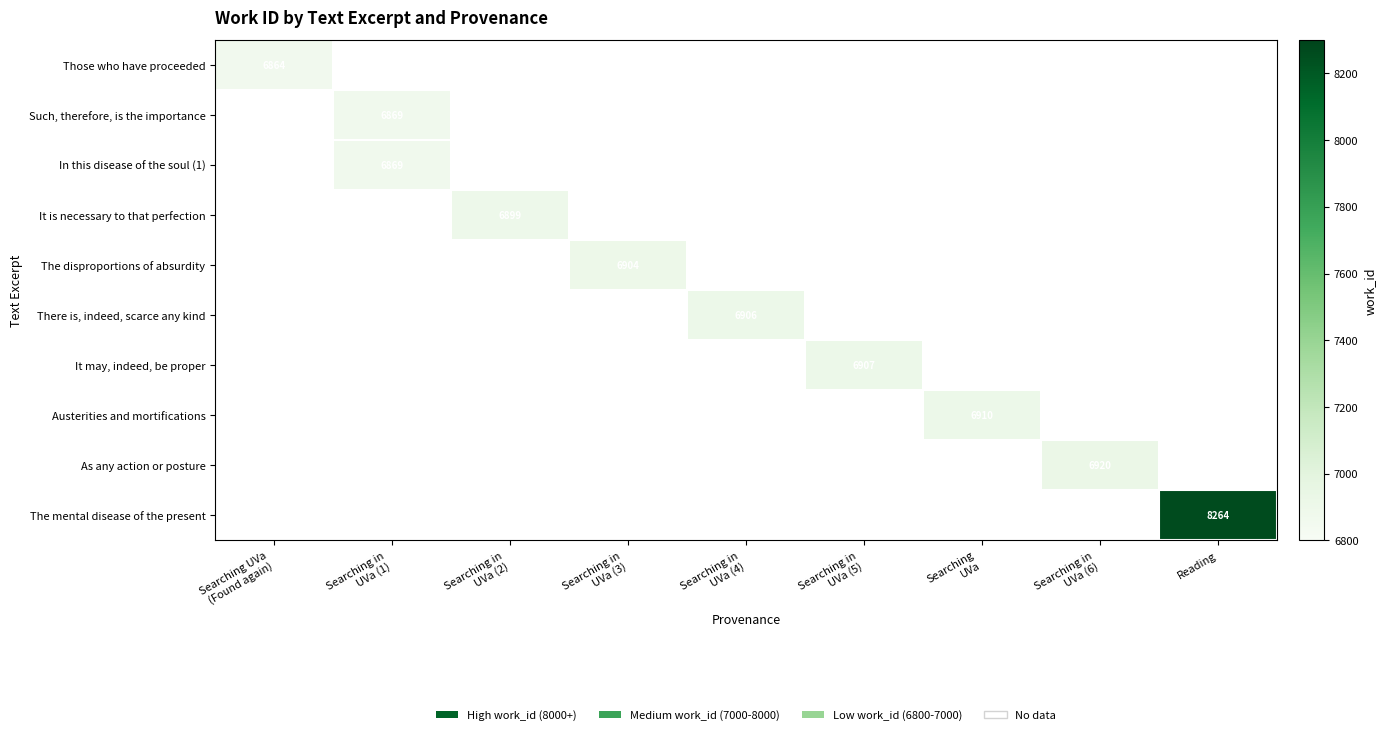

How many categories are shown in the chart?

9